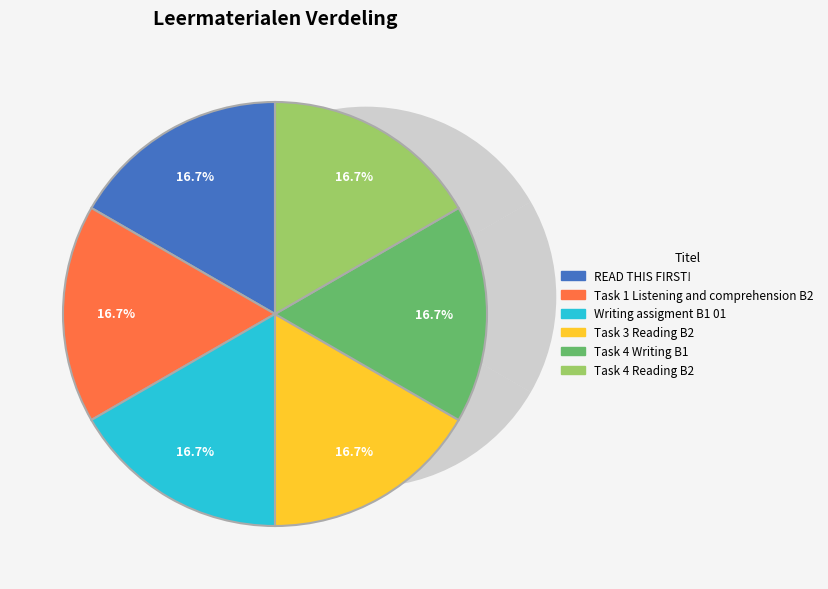

Is it true that Writing assigment B1 01 is 5% of the pie?

False